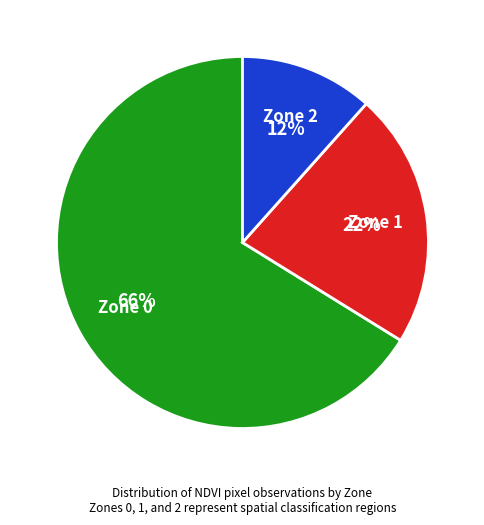

Rank the categories by value from highest to lowest.

Zone 0, Zone 1, Zone 2